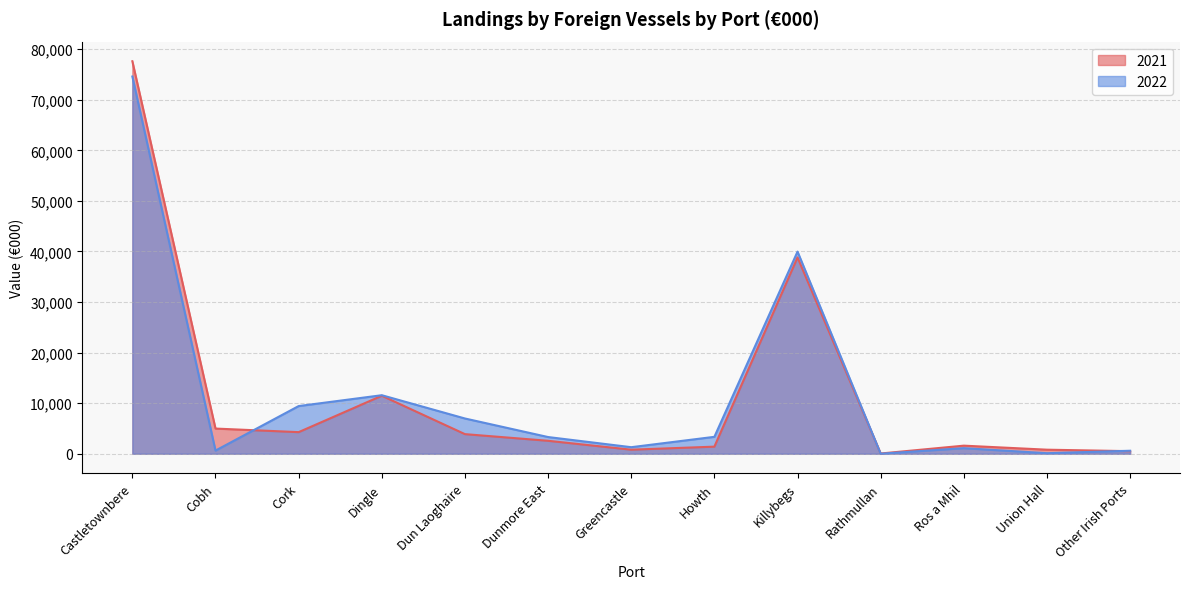

How many intersections are there between 2022 and 2021?

3